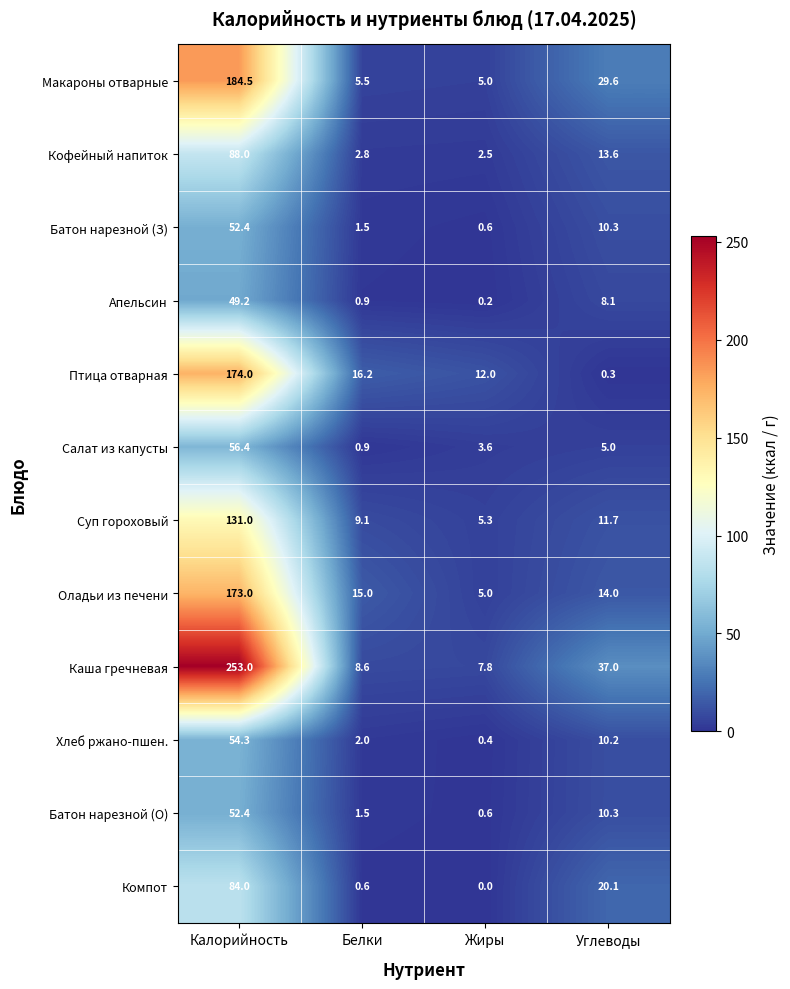

What is the spread (max minus min) of values at Жиры?

12.0